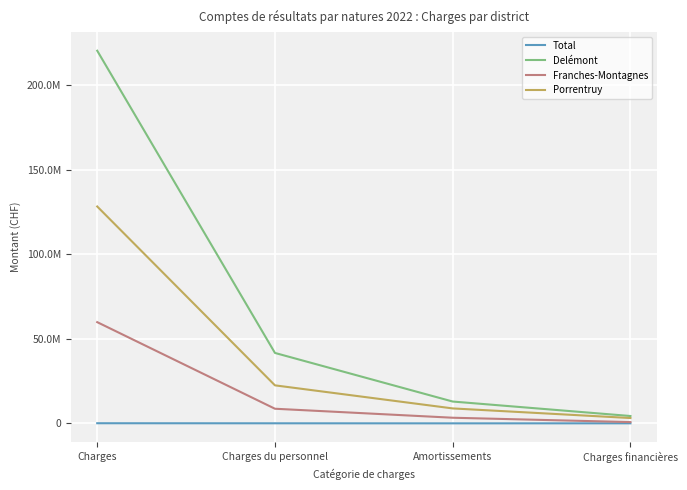

What are all the series names shown in the legend?

Total, Delémont, Franches-Montagnes, Porrentruy